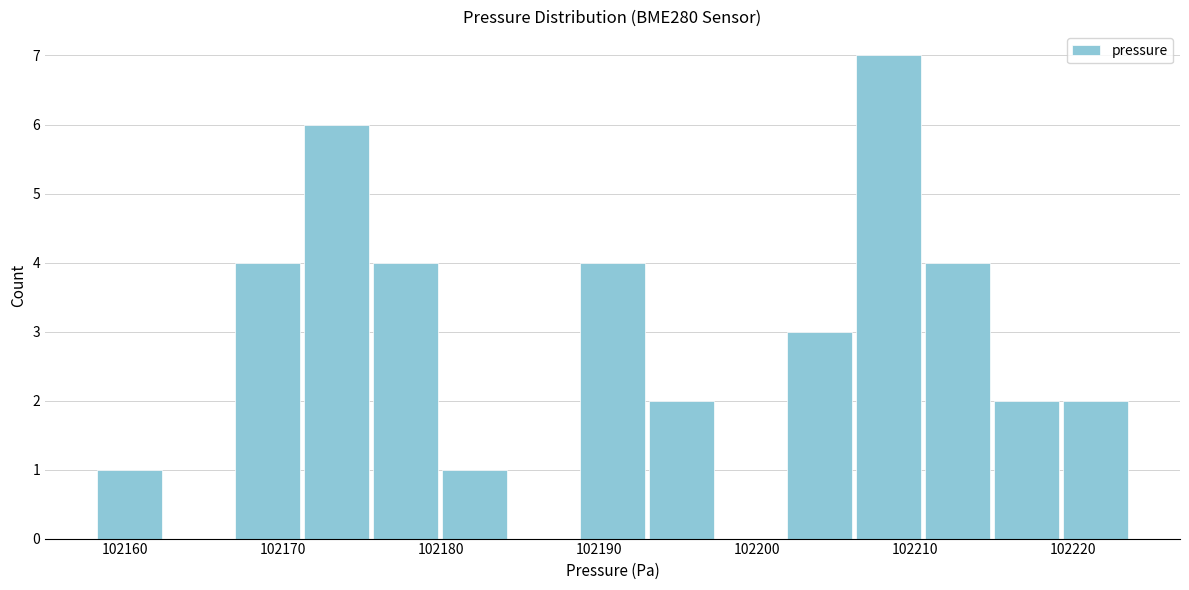

Over which range of the x-axis is the bar tallest?

102206 to 102210